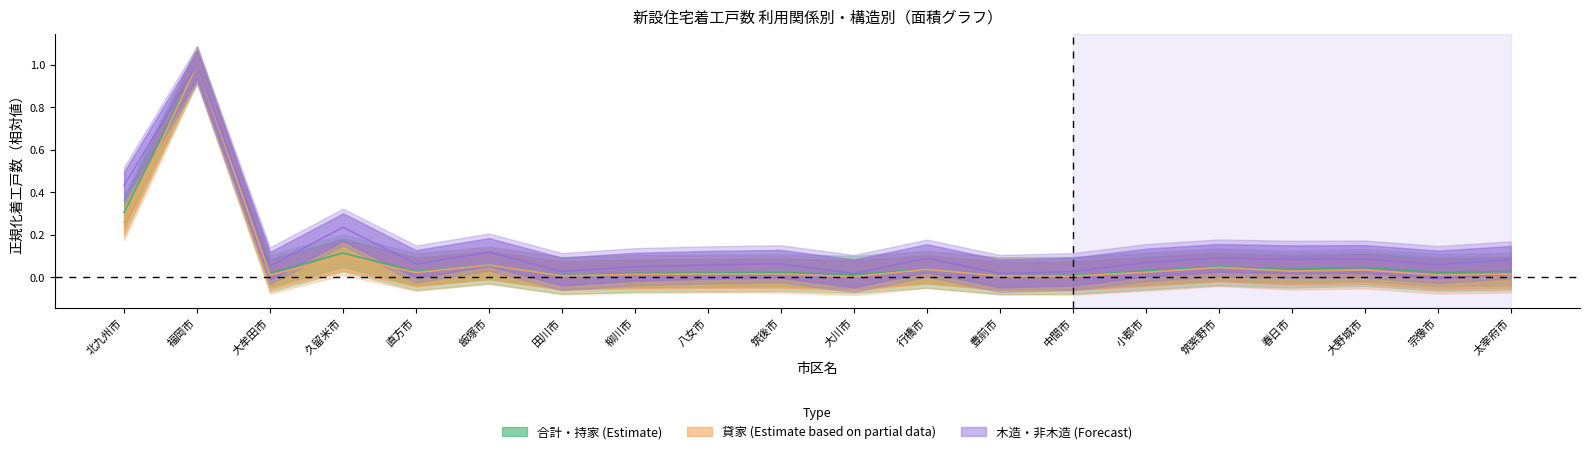

True or false: 貸家 has more than 1 points higher than both neighbors.

True